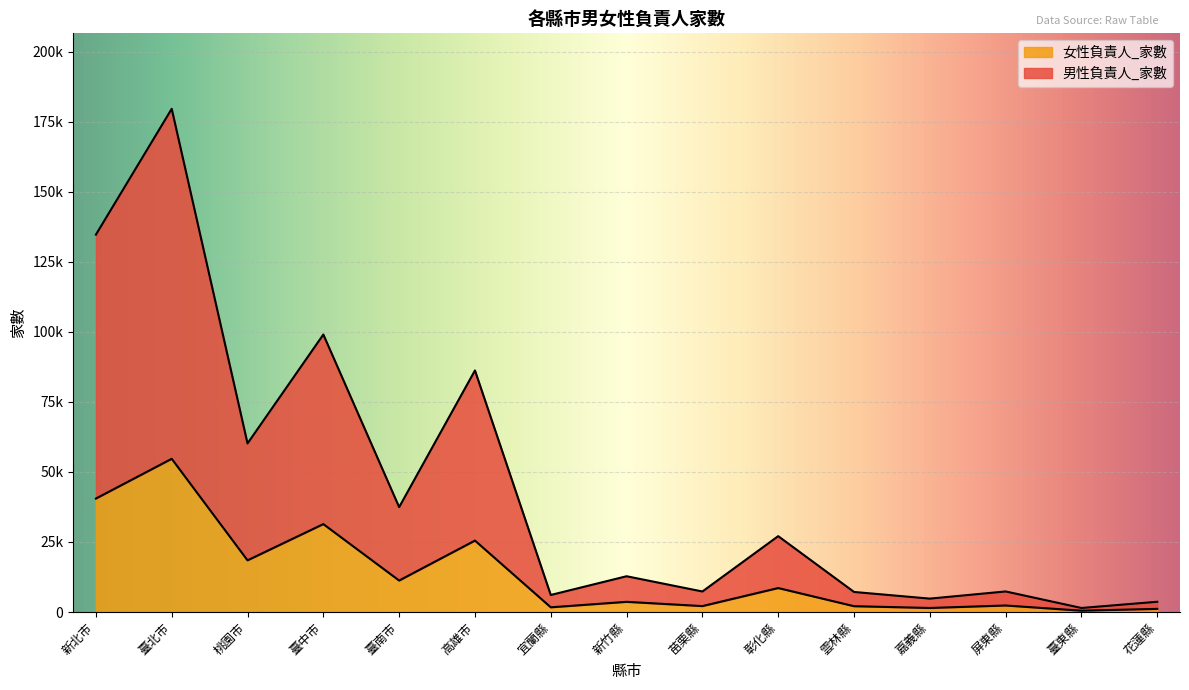

Reading left to right, what are all the values shown in this chart?

男性負責人_家數: 新北市=134684	臺北市=179593	桃園市=60171	臺中市=99040	臺南市=37436	高雄市=86219	宜蘭縣=6080	新竹縣=12767	苗栗縣=7326	彰化縣=27077	雲林縣=7159	嘉義縣=4782	屏東縣=7342	臺東縣=1440	花蓮縣=3660
女性負責人_家數: 新北市=40486	臺北市=54686	桃園市=18441	臺中市=31378	臺南市=11232	高雄市=25496	宜蘭縣=1678	新竹縣=3635	苗栗縣=2118	彰化縣=8553	雲林縣=2079	嘉義縣=1441	屏東縣=2328	臺東縣=476	花蓮縣=1123